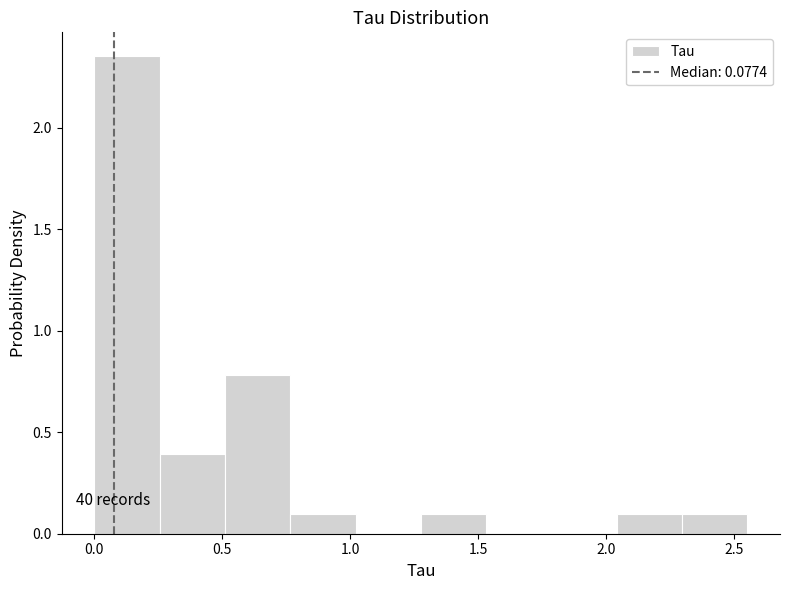

Over which range of the x-axis is the bar tallest?

0.00 to 0.25